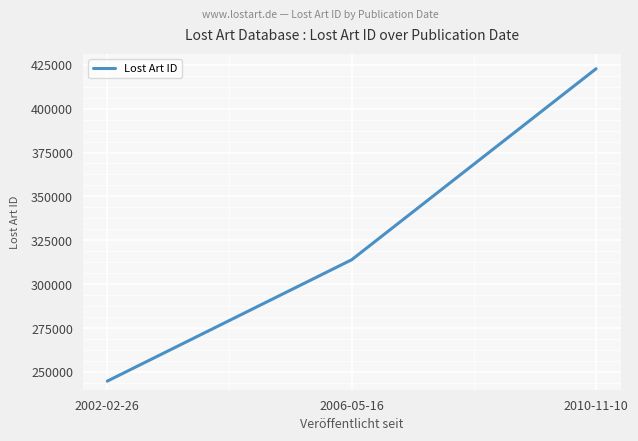

How many lines are shown in the chart?

1